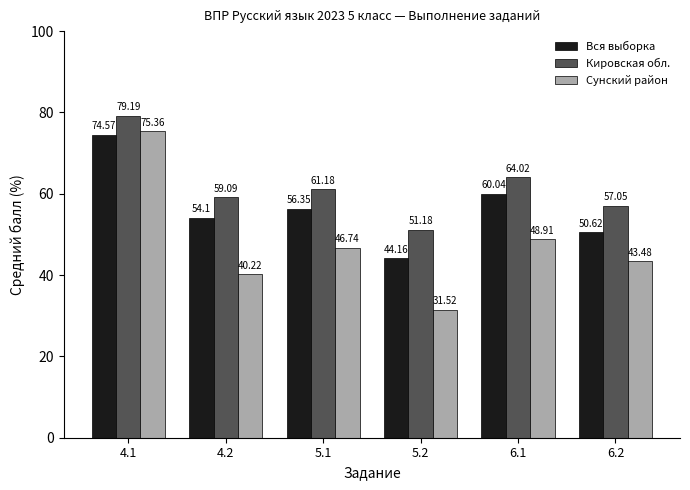

Between 4.1 and 4.2, which series saw the biggest shift?

Сунский район